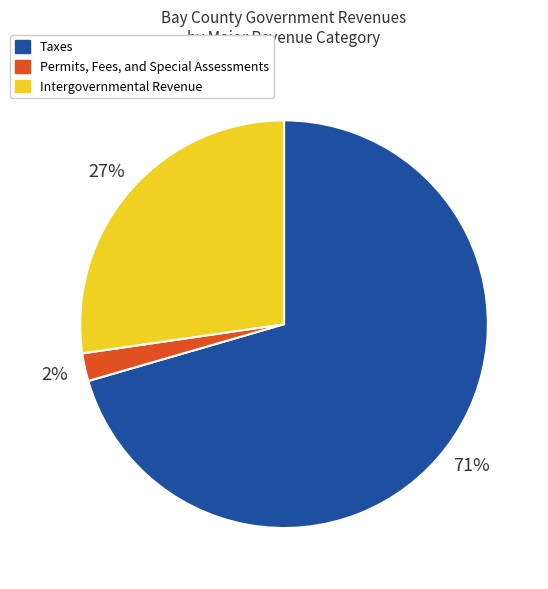

Is it true that Permits, Fees, and Special Assessments is 2% of the pie?

True